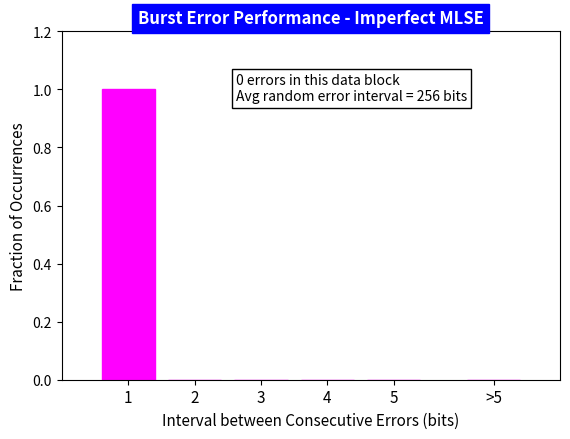

Reading left to right, extract all data points from this chart.

1=1	2=0	3=0	4=0	5=0	>5=0